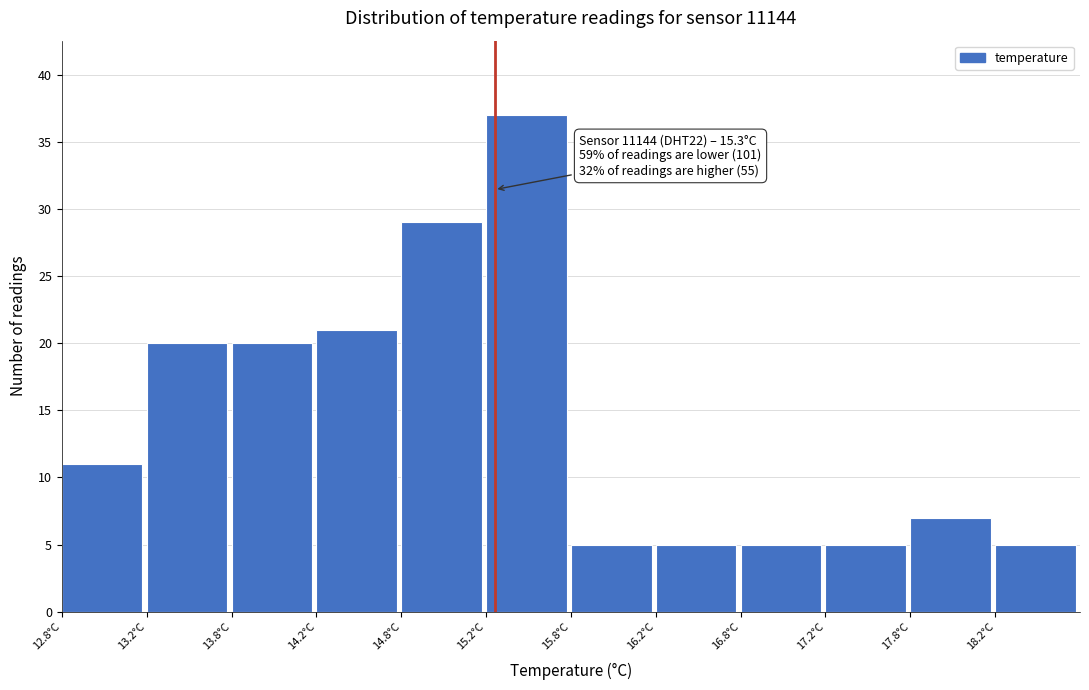

Which range on the x-axis has the tallest bar?

15.25 to 15.75